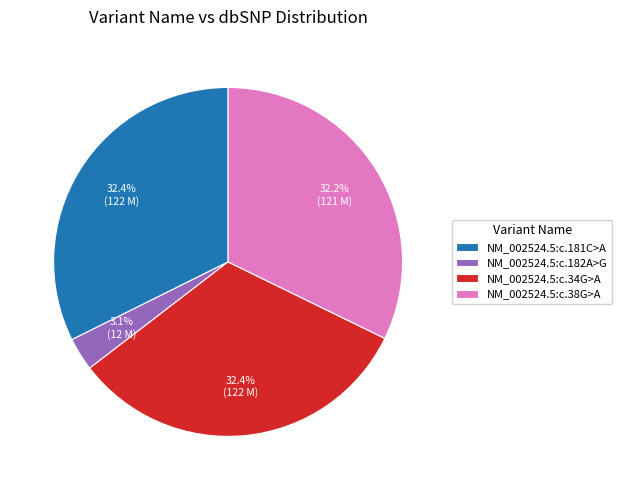

To the nearest percent, what portion does NM_002524.5:c.181C>A represent?

32%